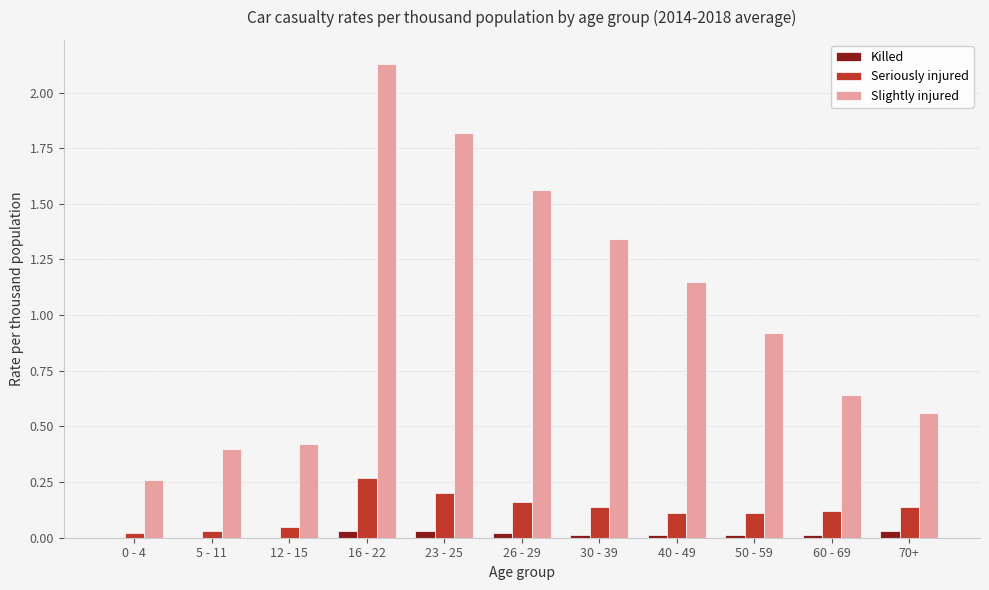

Is it true that Slightly injured equals 0.4 at 5 - 11?

True